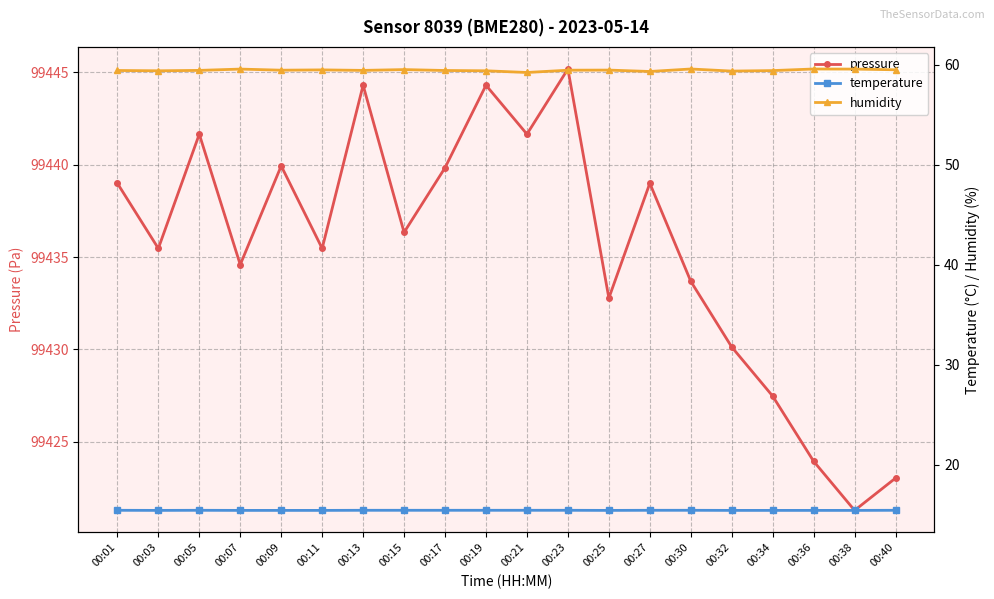

Read the humidity value at 00:19.

59.4